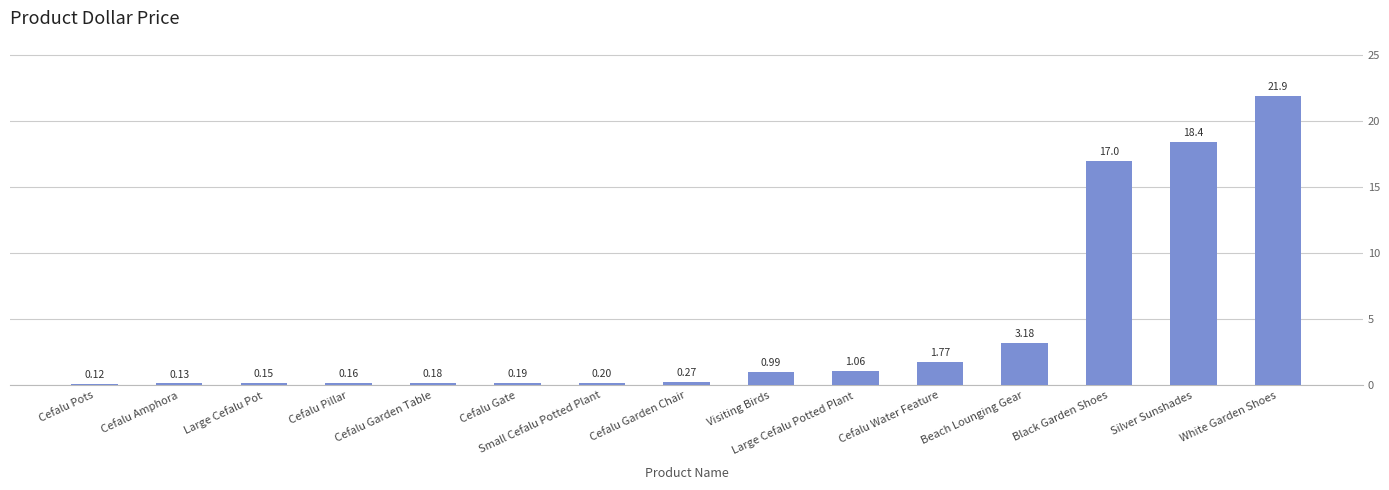

What is the sum of the values at Cefalu Water Feature and Beach Lounging Gear?

5.0